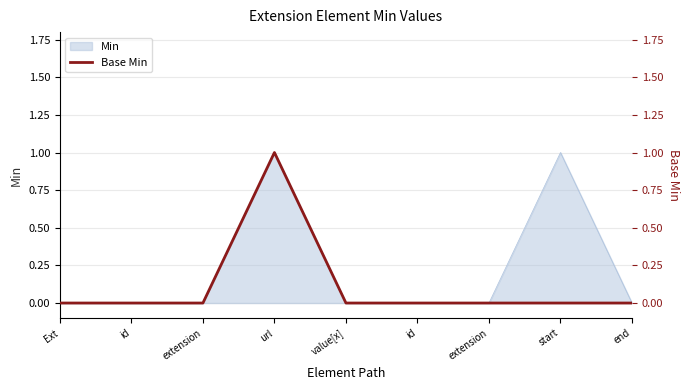

Where is the first local maximum?

url